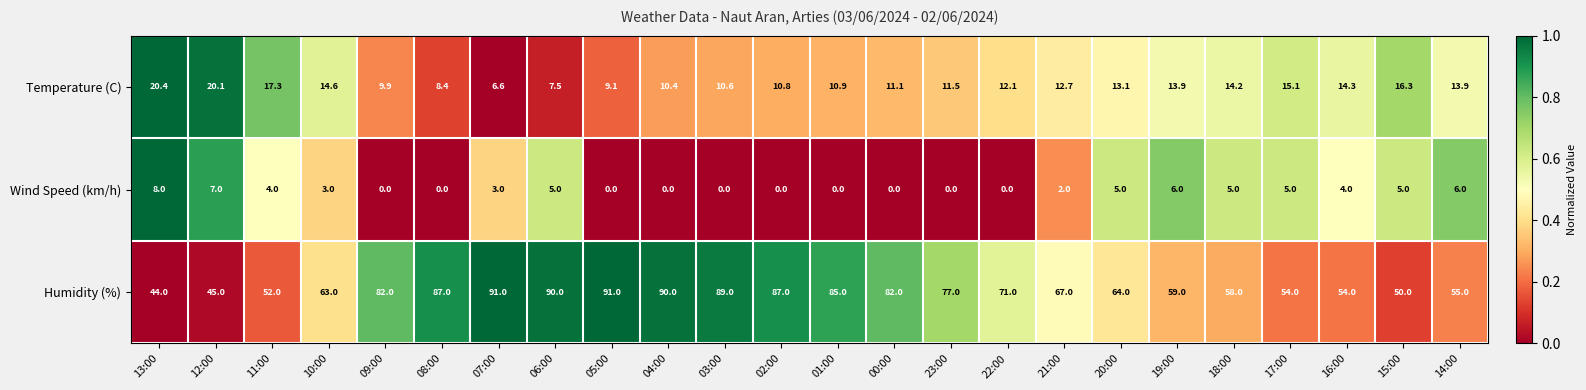

The value of Wind Speed (km/h) at 03:00 is -3.6. True or false?

False